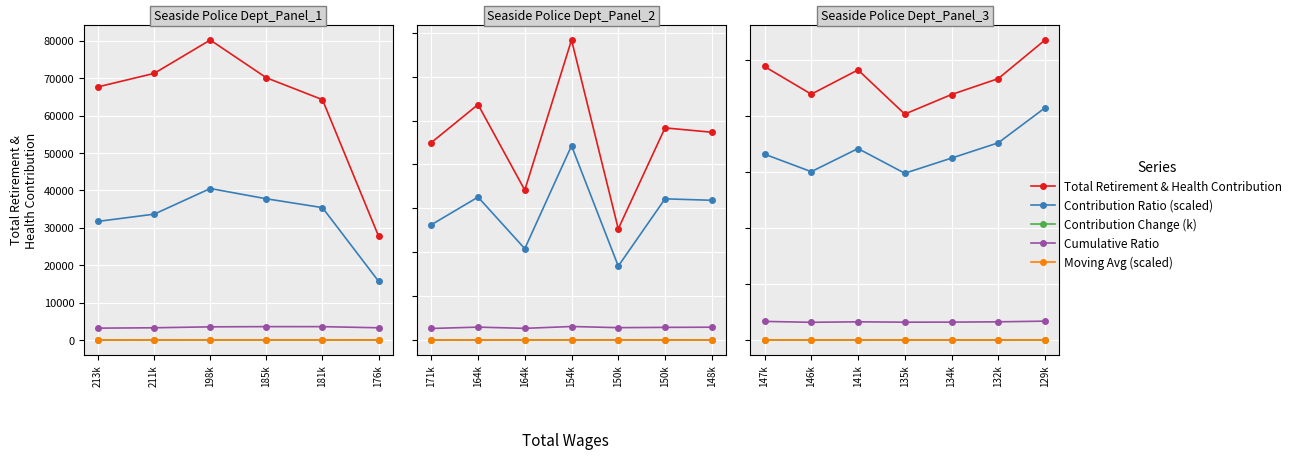

How many values in the Cumulative Ratio series are below 3241?

3